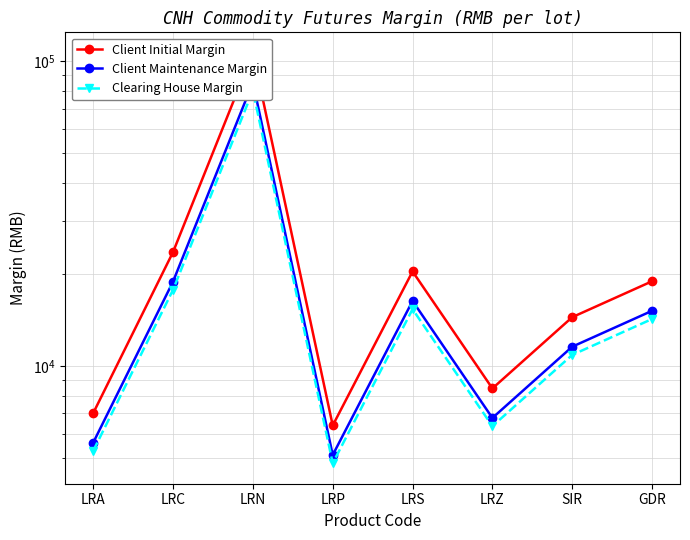

At which label is Client Initial Margin closest to 56505?

LRC